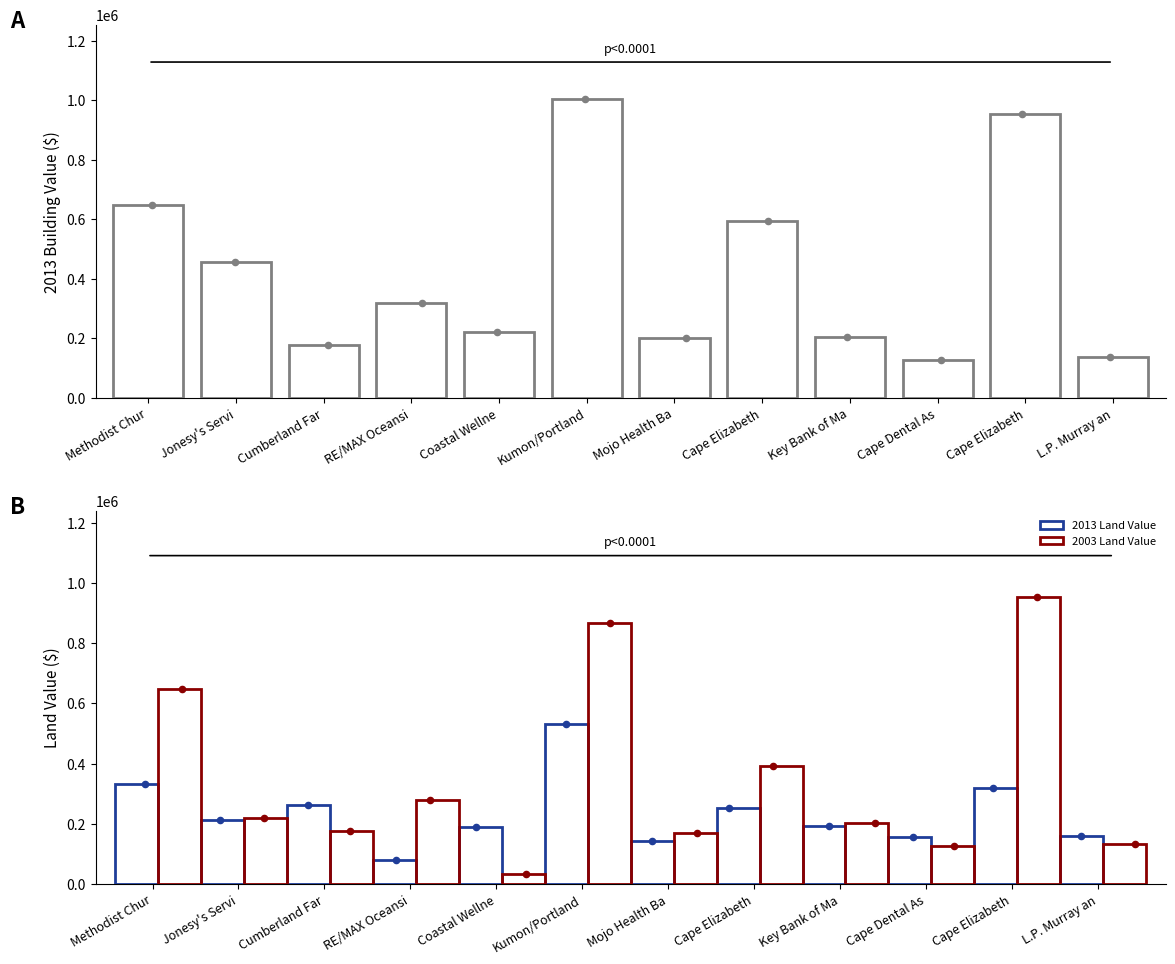

Which series has the widest spread of Y values?

2003 Building Value